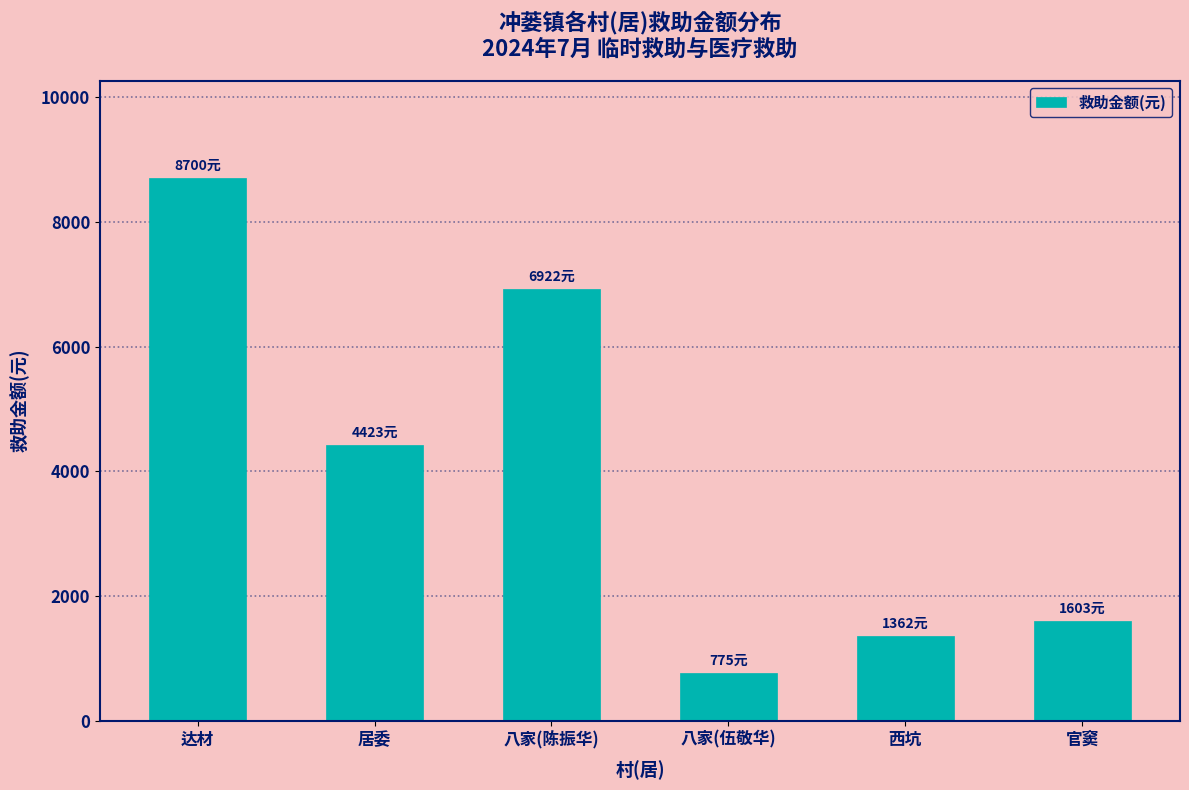

What is the change in value from 八家(伍敬华) to 西坑?

+587.1